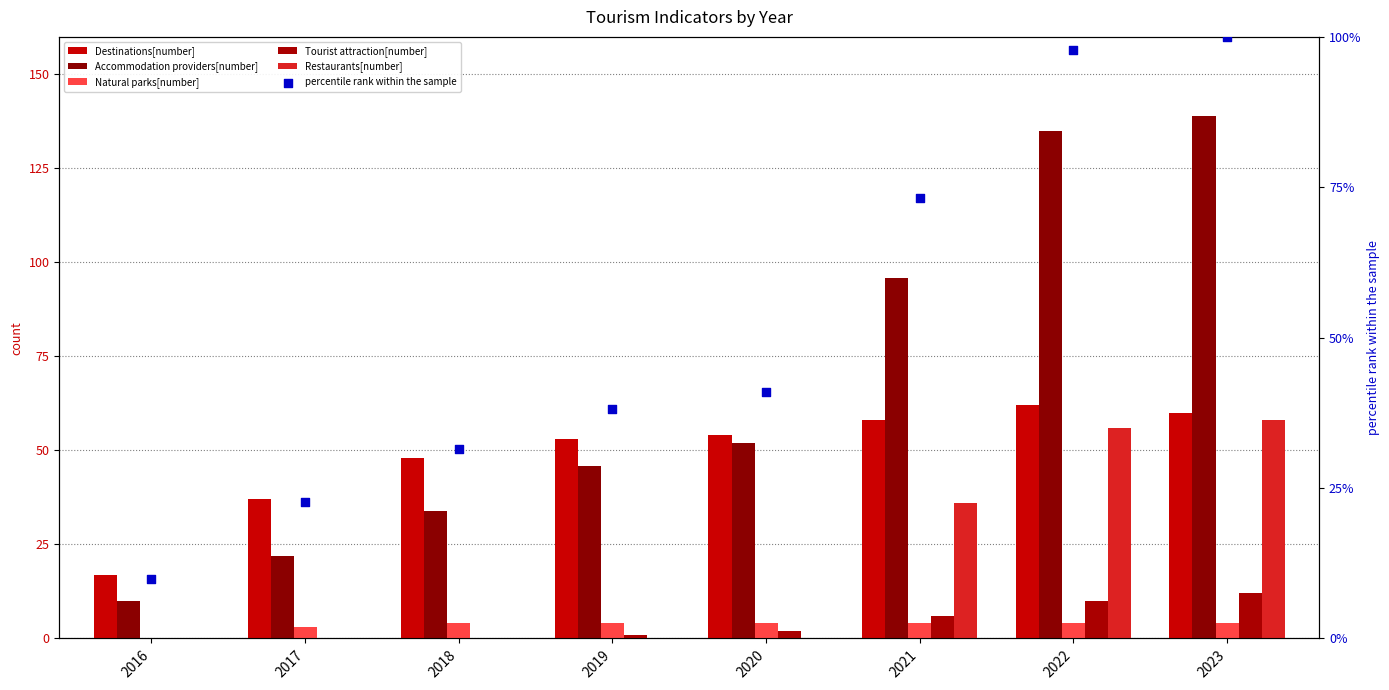

Is the value of Accommodation providers[number] at 2020 greater than the value of Natural parks[number] at 2023?

Yes